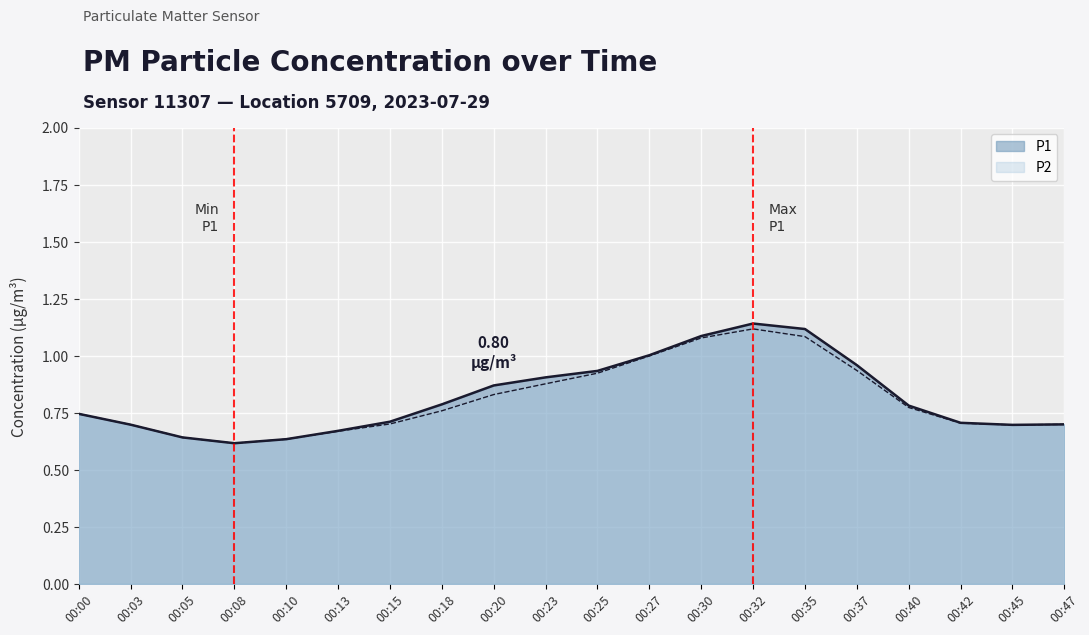

Which label corresponds to the smallest value in the chart?

00:08